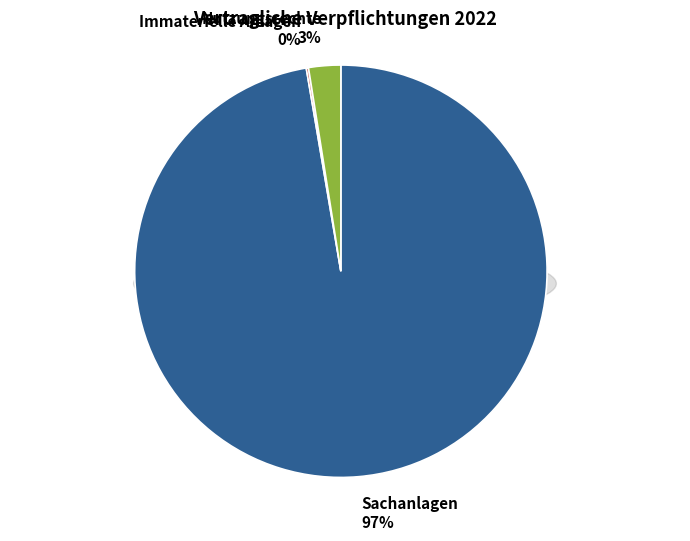

Is it true that Sachanlagen is 84% of the pie?

False